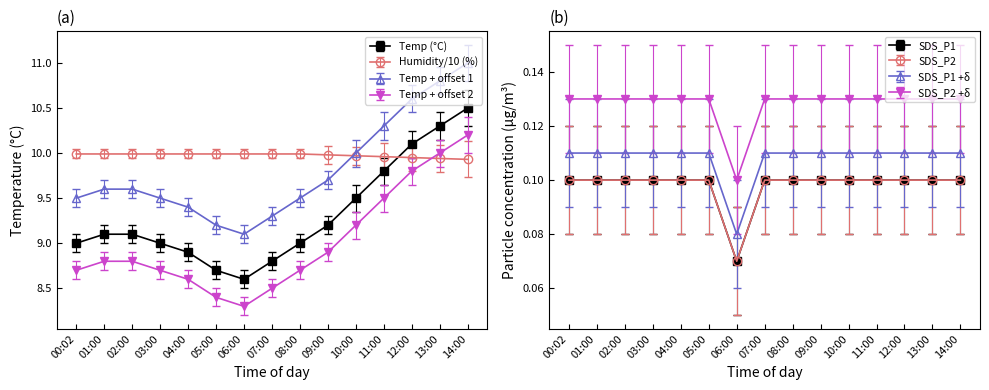

True or false: SDS_P1 has a value of 0.2 at 08:00.

False